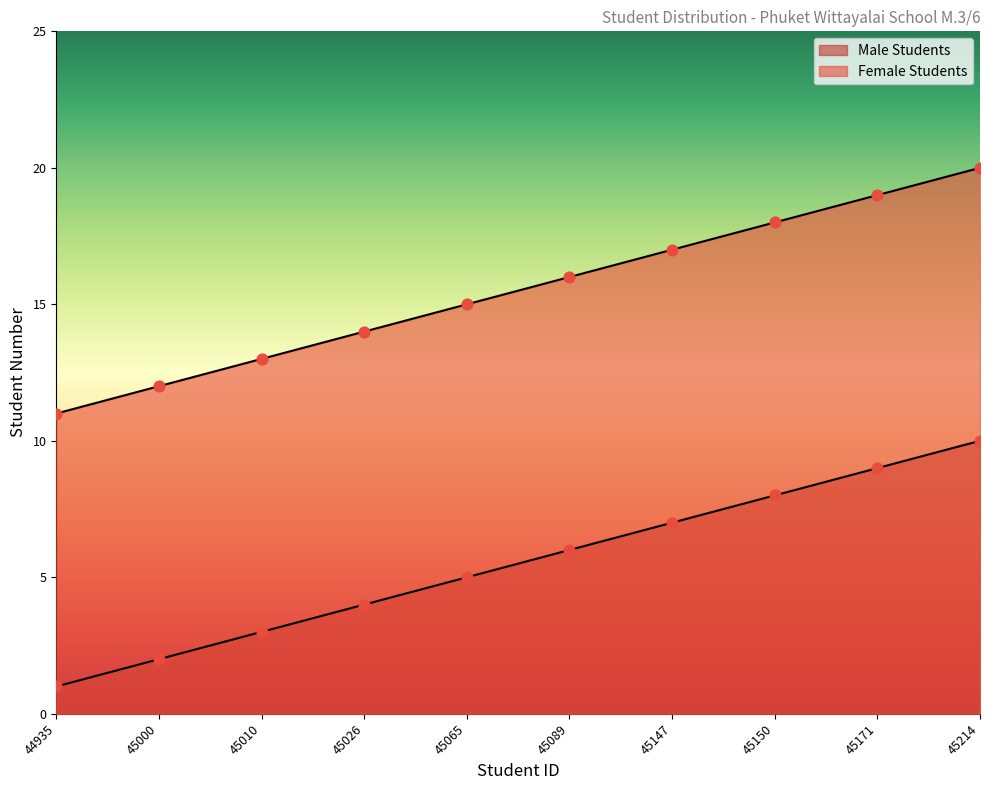

At how many categories does at least one series exceed 9?

10